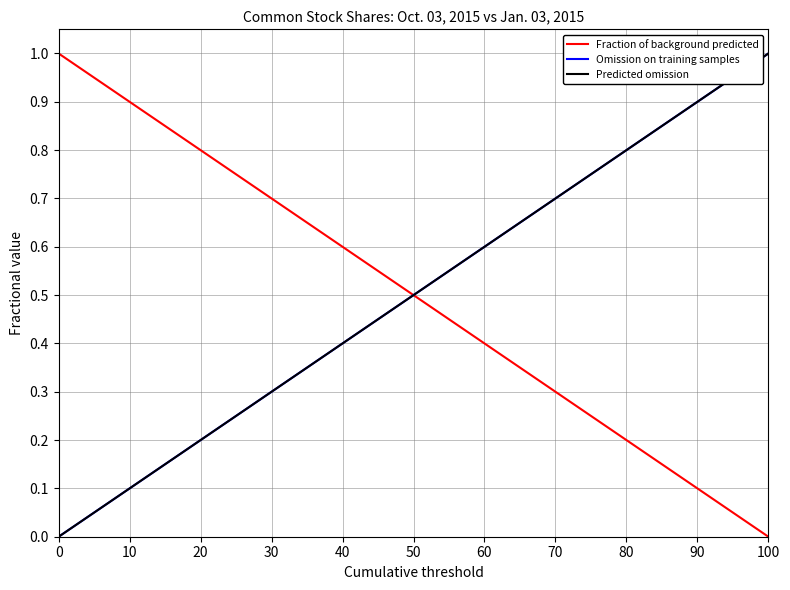

Reading left to right, transcribe all the data shown in this chart.

Fraction of background predicted: 1	0
Omission on training samples: 0	1
Predicted omission: 0	1